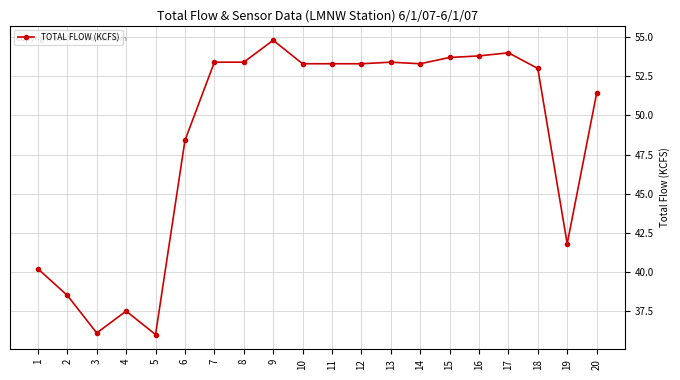

What is the smallest value displayed?

36.0